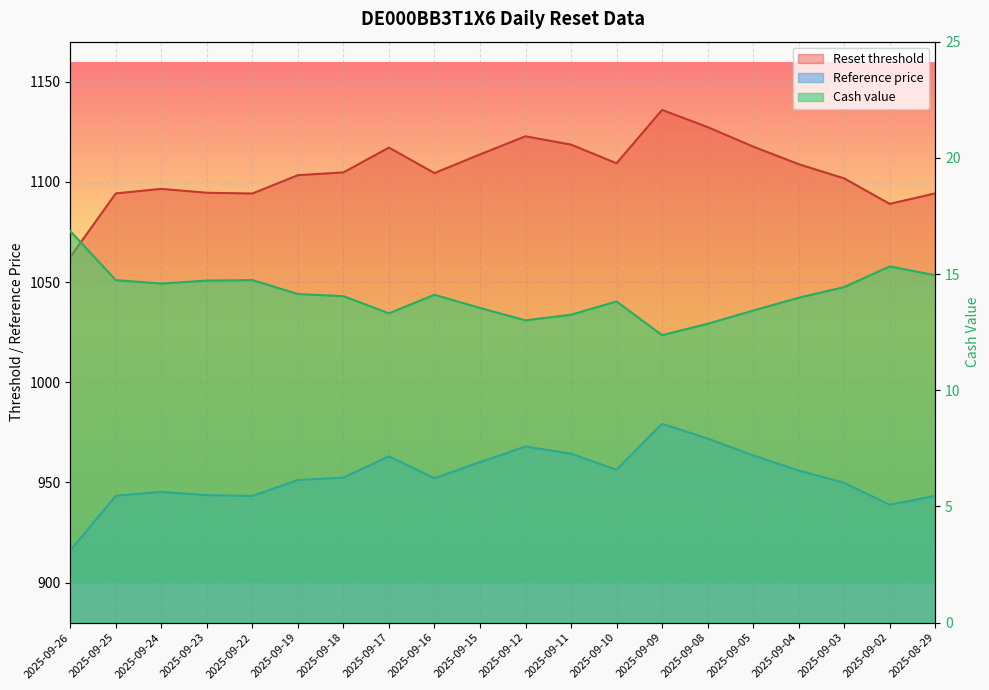

How many interior local peaks does the Reset threshold series have?

4